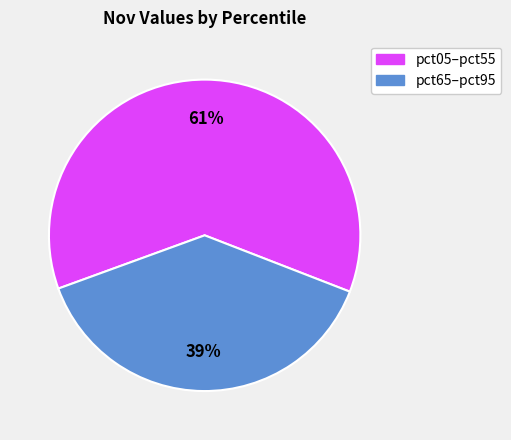

Is there any slice that represents more than half of the pie?

Yes